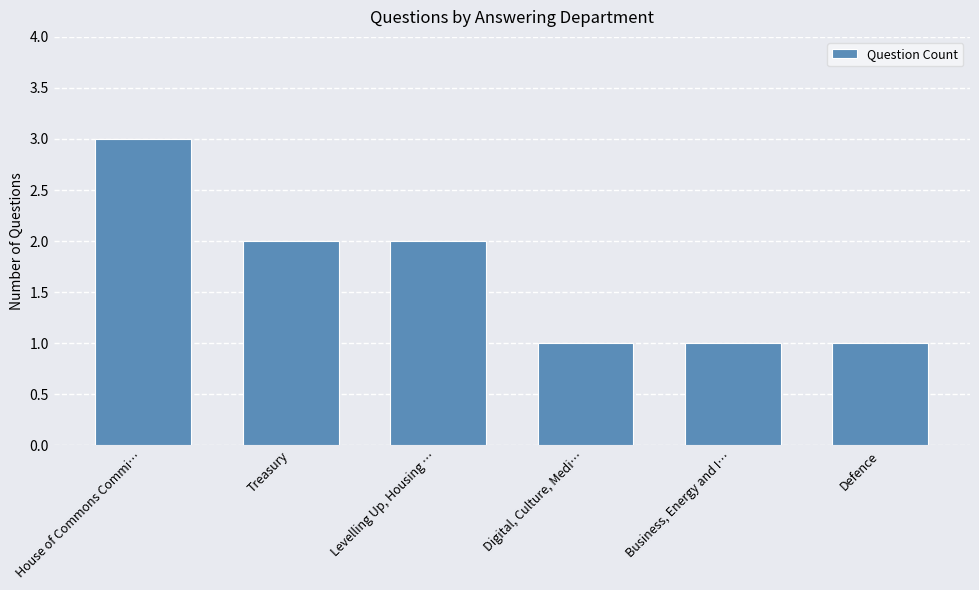

Are the bars horizontal?

No